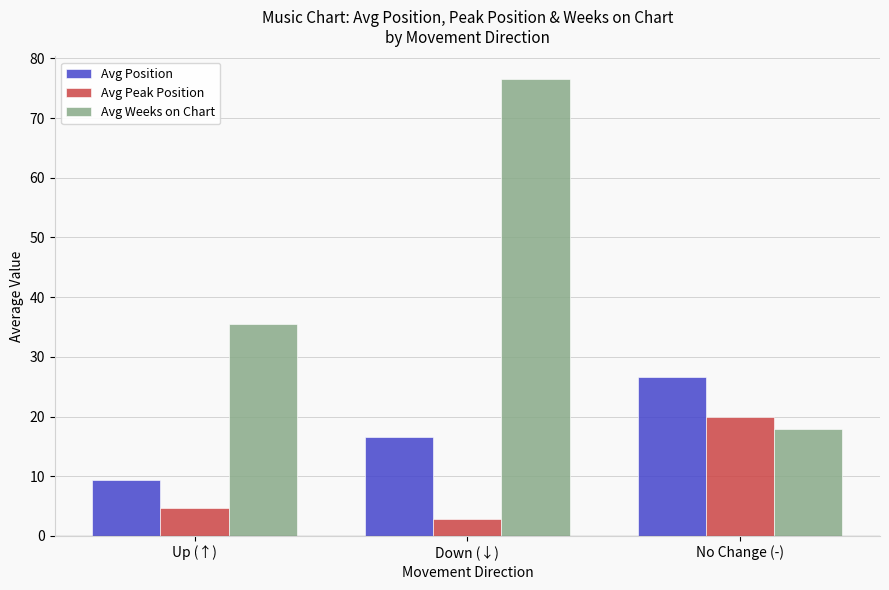

What is the label of the 1st bar from the right?

No Change (-)